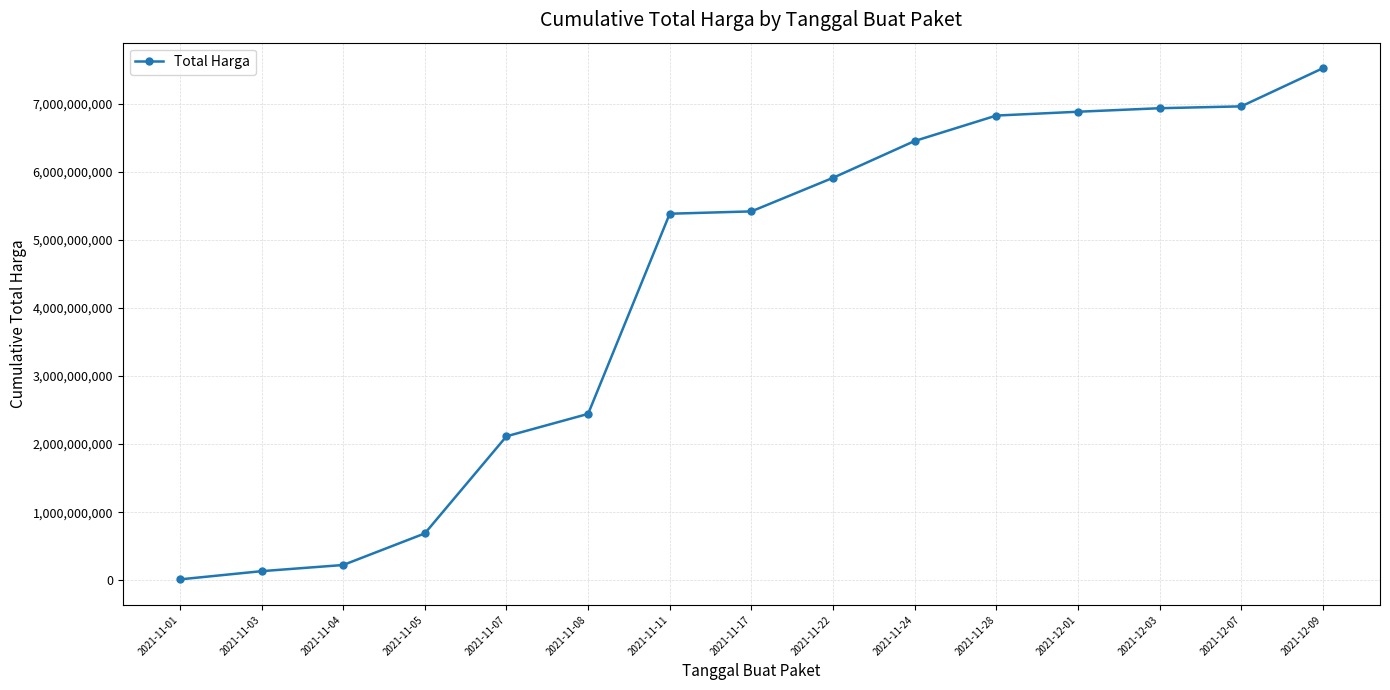

What is the ratio of the value at 2021-11-22 to the value at 2021-11-28?

0.9